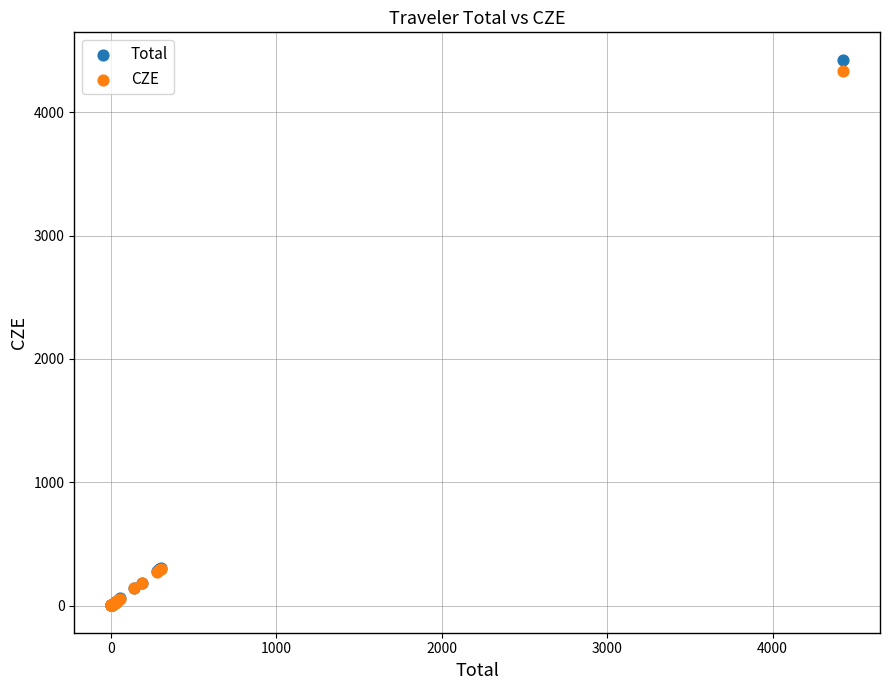

Which series reaches the maximum Y coordinate?

Total